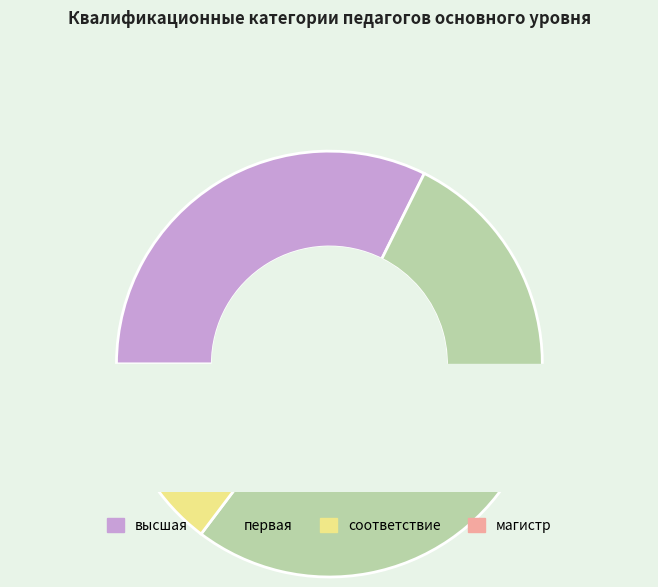

Is the sum of первая and высшая greater than half?

Yes